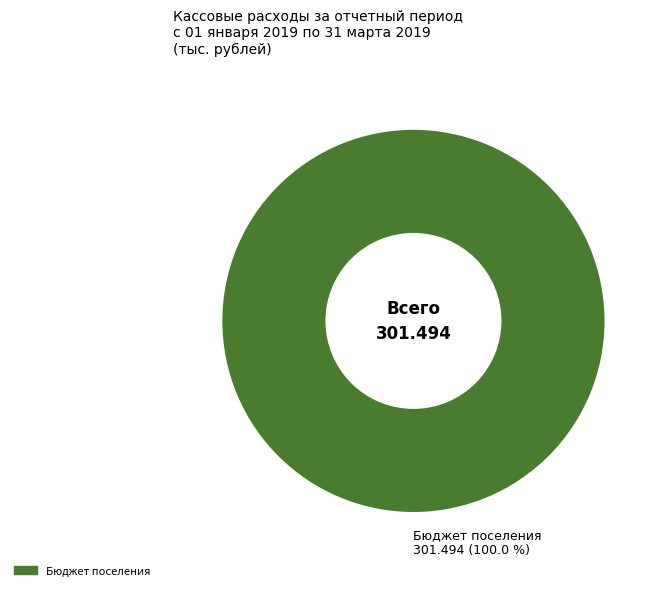

How many slices are in this pie chart?

1